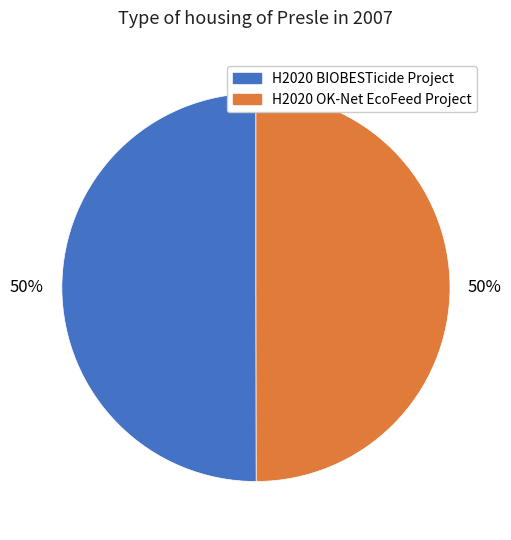

To the nearest percent, what is the combined percentage of H2020 OK-Net EcoFeed Project and H2020 BIOBESTicide Project?

100%